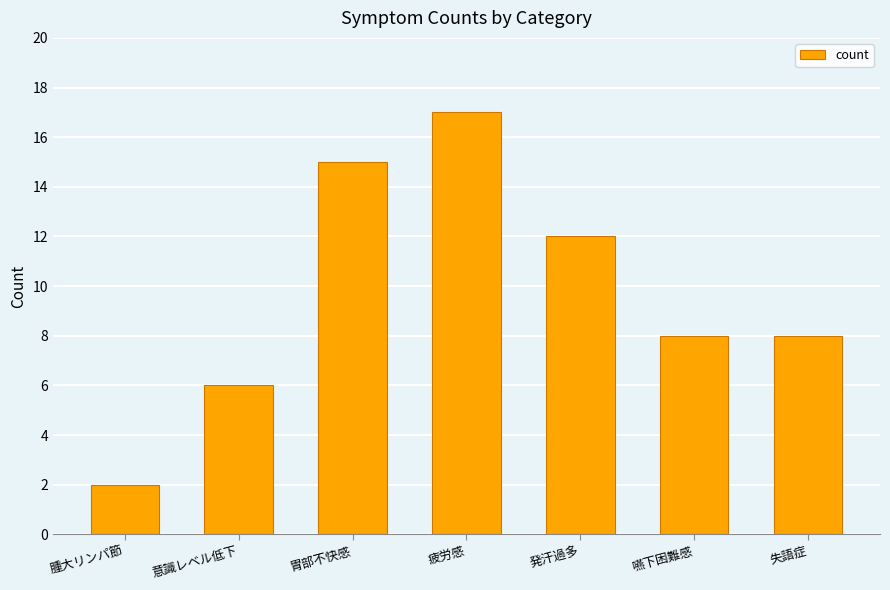

Is it true that the value at 失語症 is 8?

True